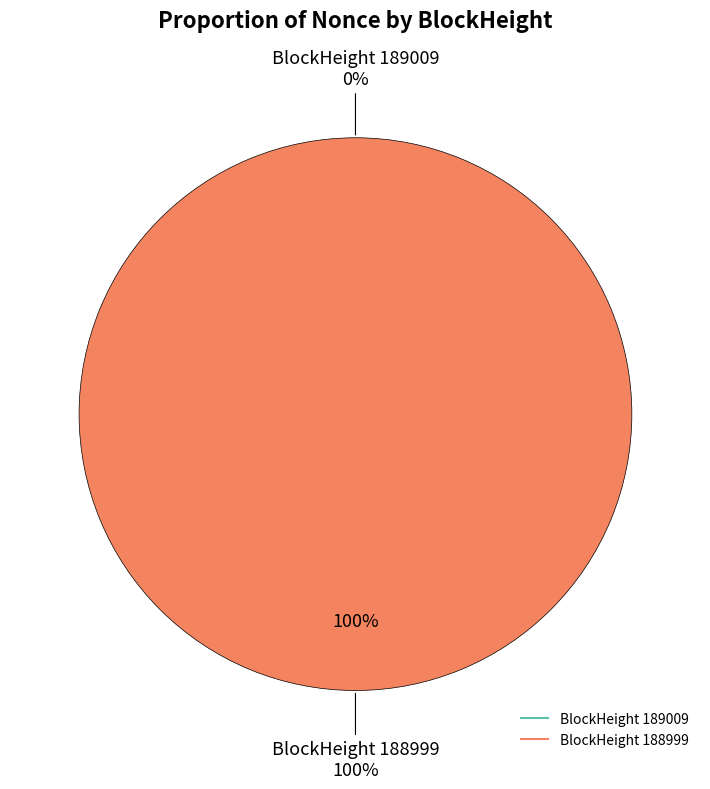

To the nearest percent, what is the combined percentage of 188999 and 189009?

100%